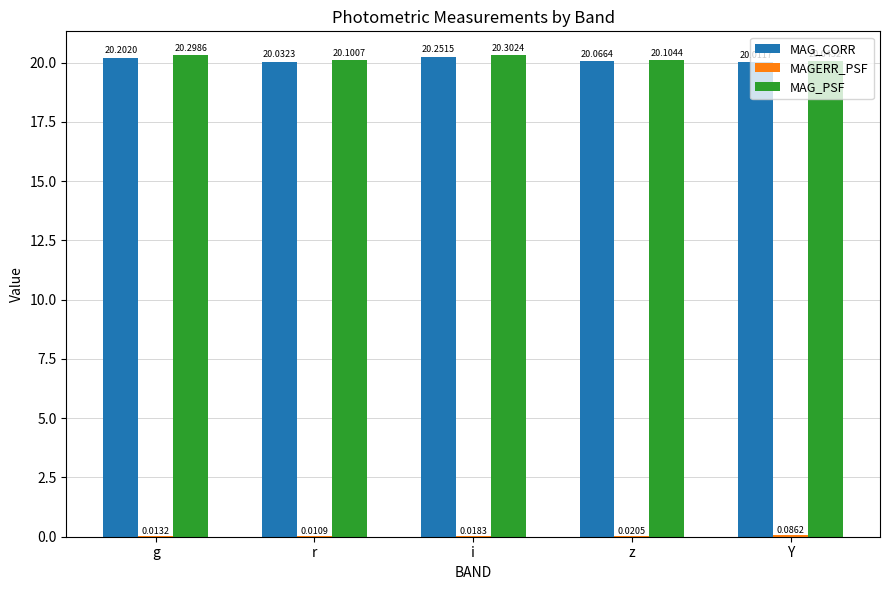

Where is MAG_CORR nearest to the value 20?

Y